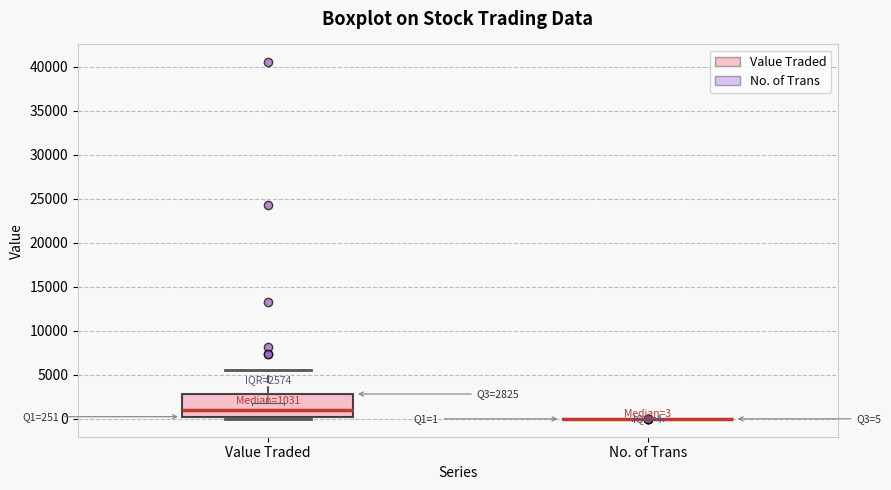

Which box is the tallest, from its lower edge to its upper edge?

Value Traded